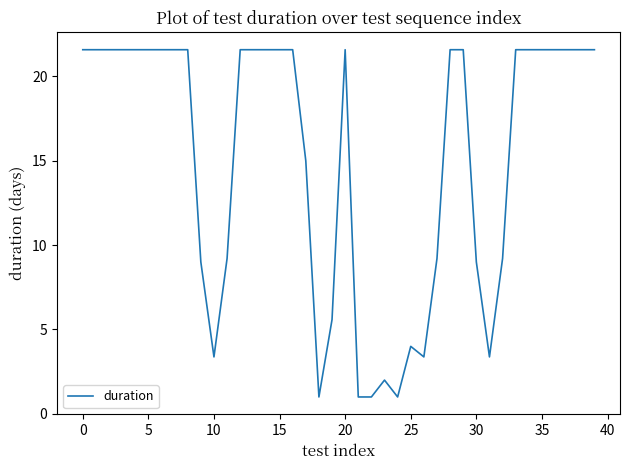

What is the minimum value shown in the chart?

1.0